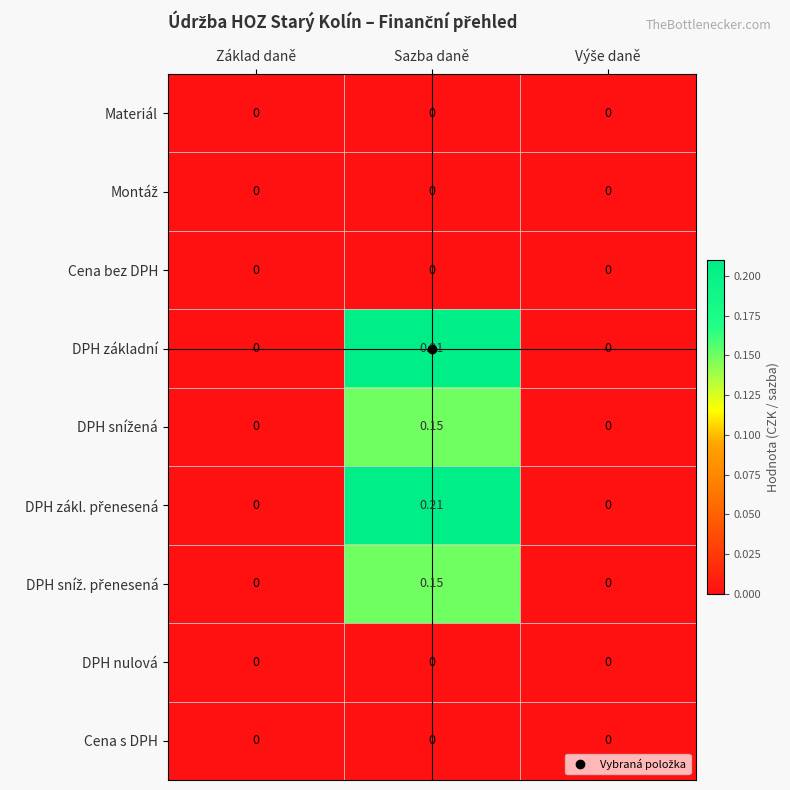

At which category is the sum across all series the highest?

Sazba daně